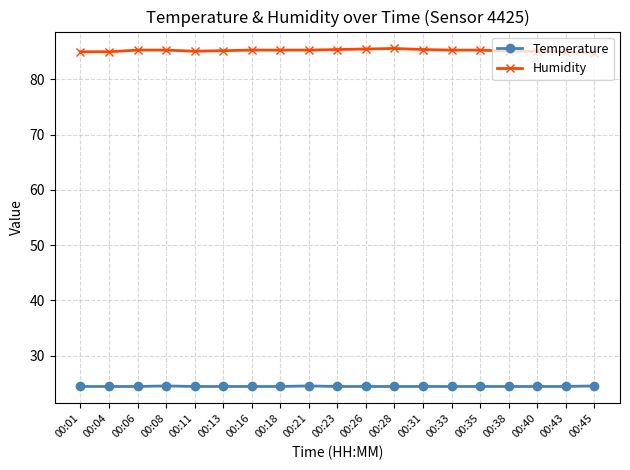

Rank the series by their maximum value, from highest to lowest.

Humidity, Temperature